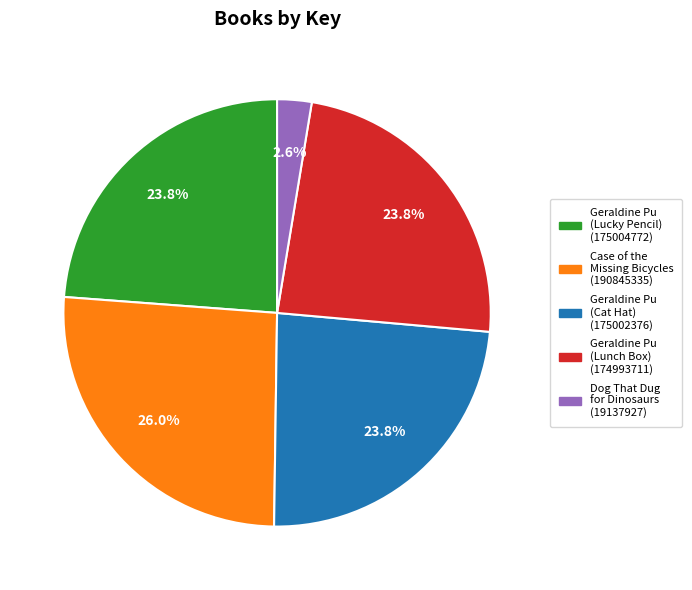

Is there a majority slice in this chart?

No